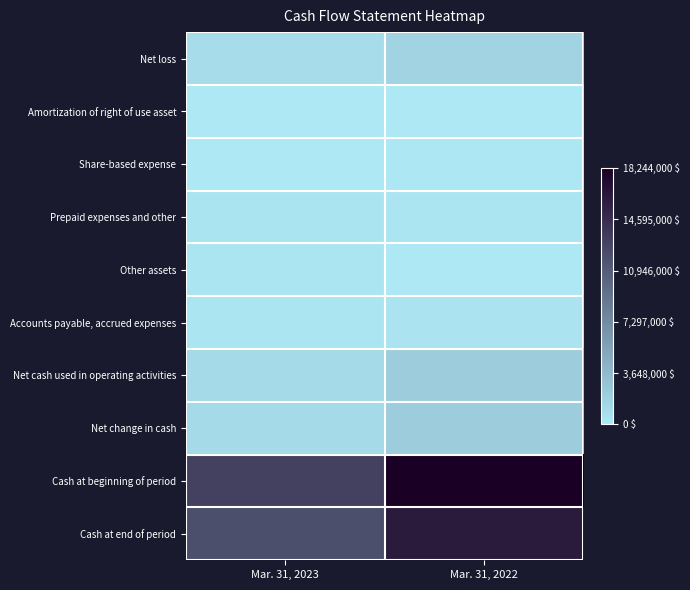

Which series has the largest range (max minus min)?

Cash at beginning of period